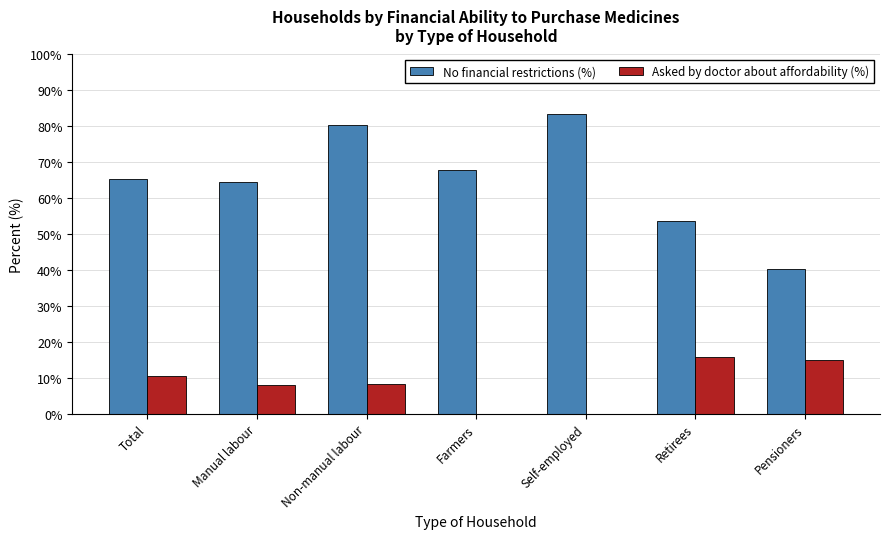

Is it true that Asked by doctor about affordability (%) equals 8.1 at Non-manual labour?

True